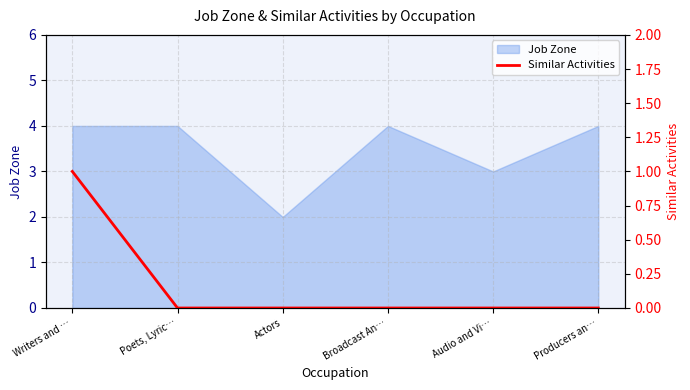

The value of Job Zone at Poets, Lyric… is 4. True or false?

True